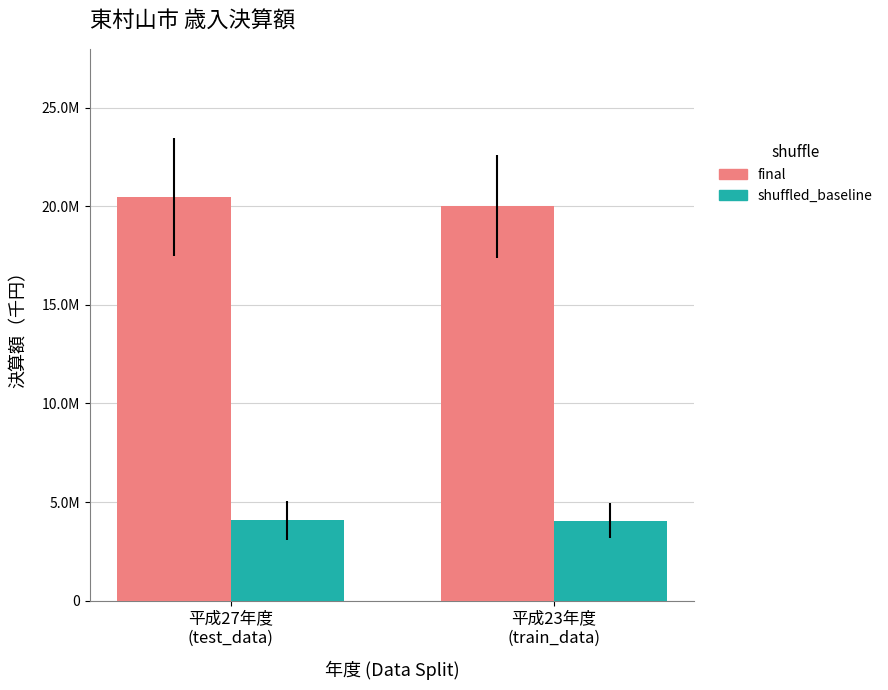

Are the bars horizontal?

No